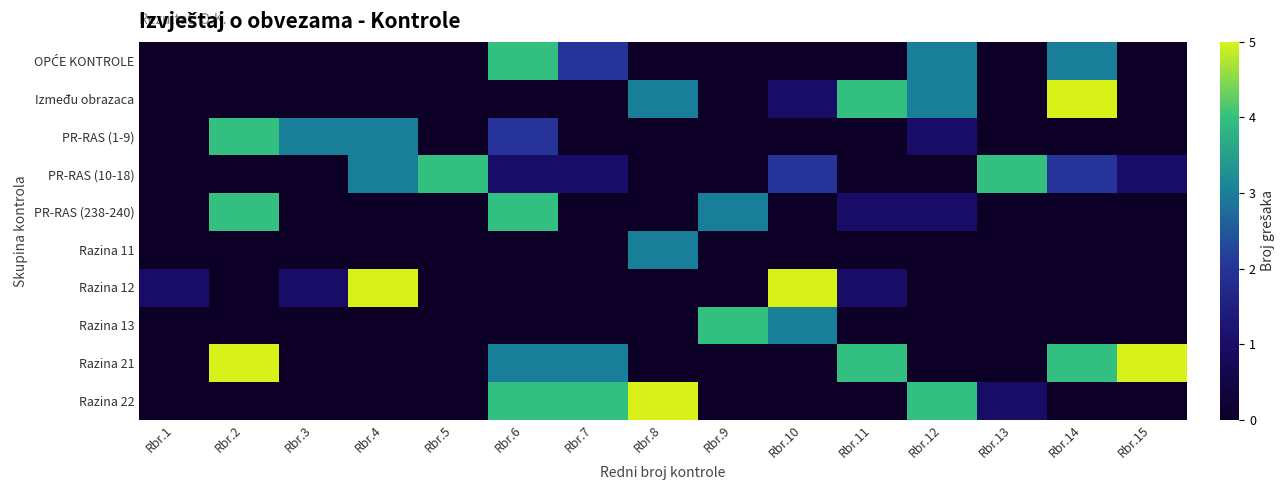

Between Rbr.10 and Rbr.1, which is larger?

Rbr.10